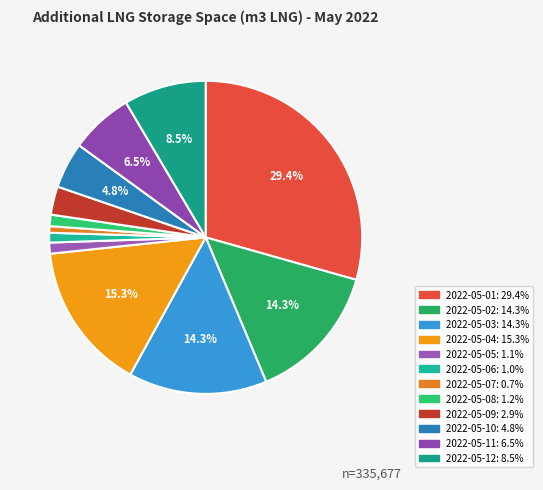

True or false: 2022-05-04 accounts for 15% of the total.

True